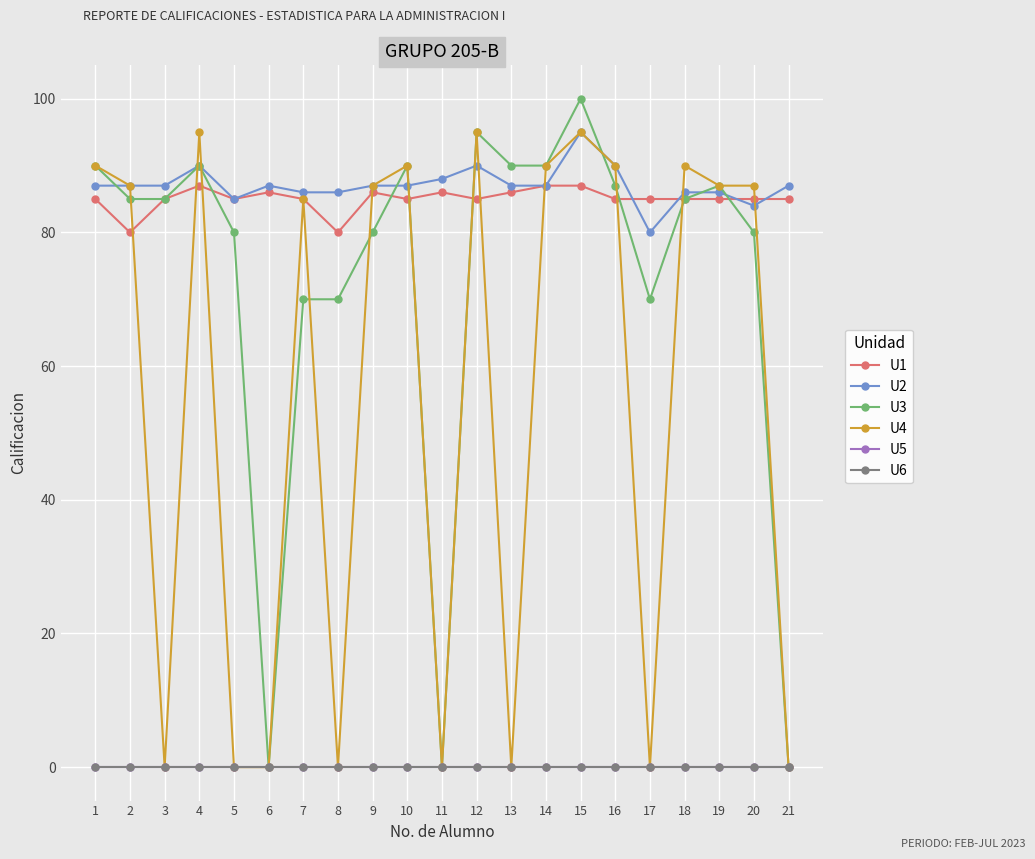

True or false: U5 and U6 cross at least once.

False